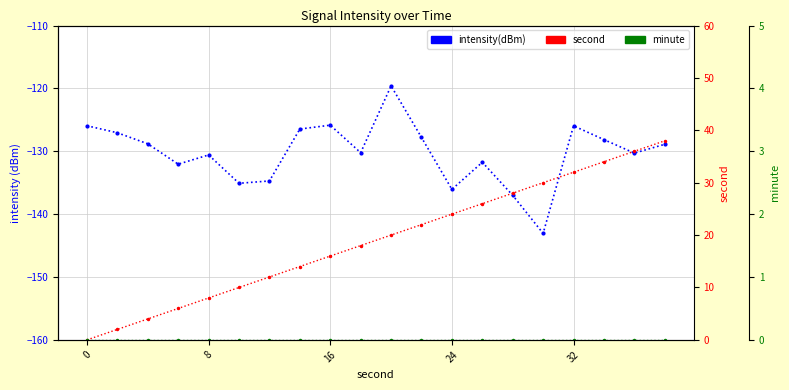

How many categories are shown in the chart?

20